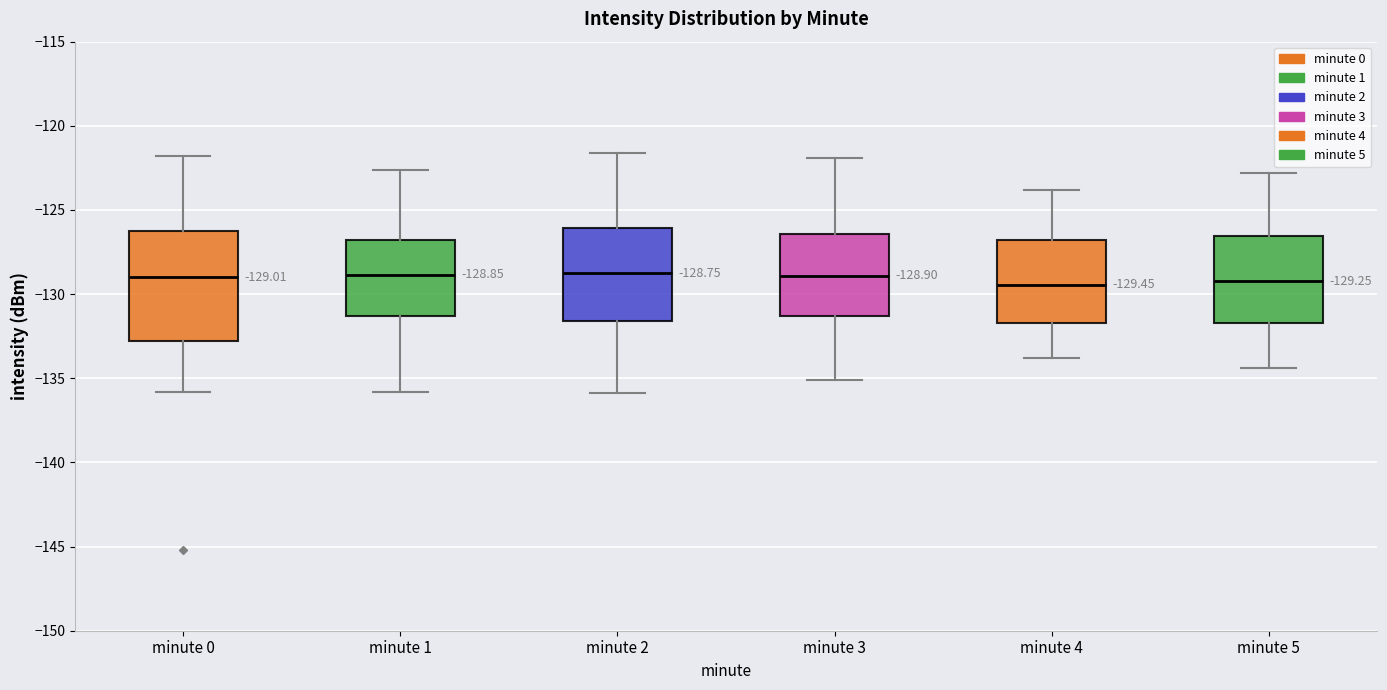

Comparing the boxes themselves (not the whiskers), which one is the tallest?

minute 0